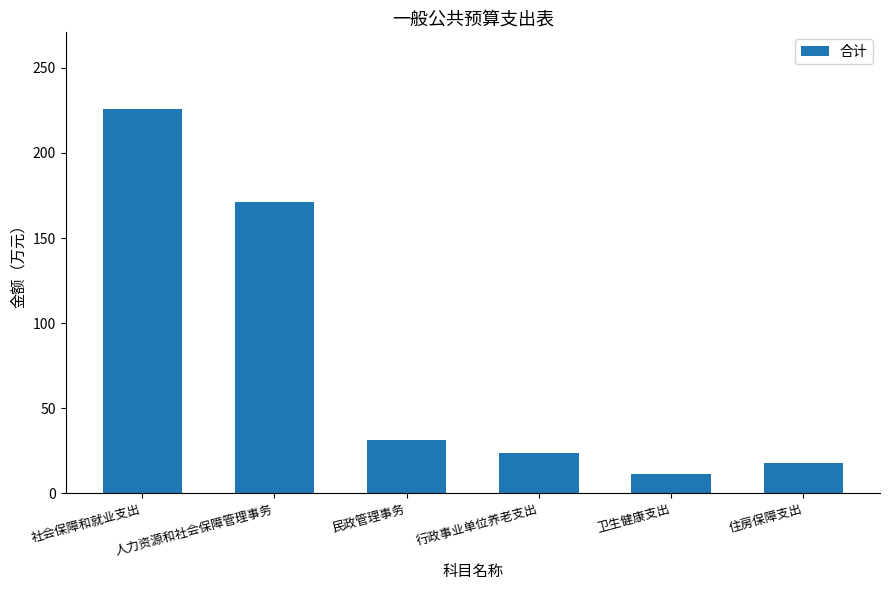

What value does the data have at 住房保障支出?

17.6